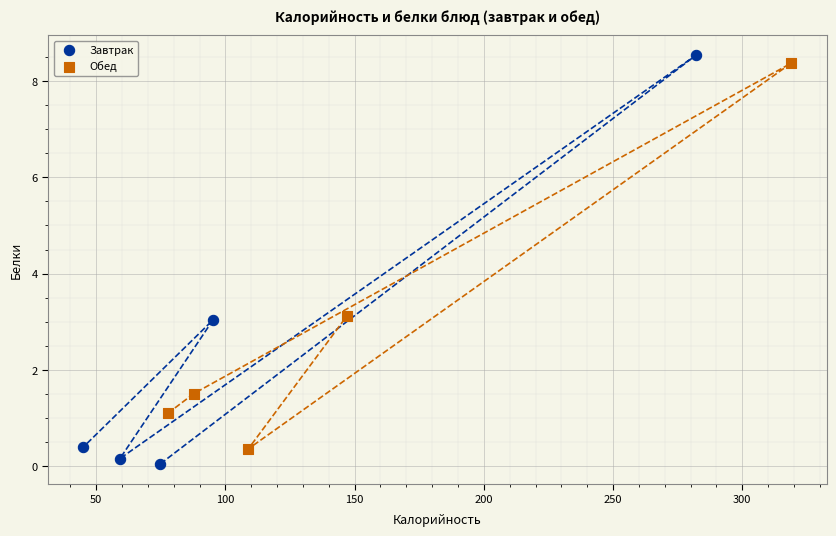

Which series contains the highest Y value?

Завтрак